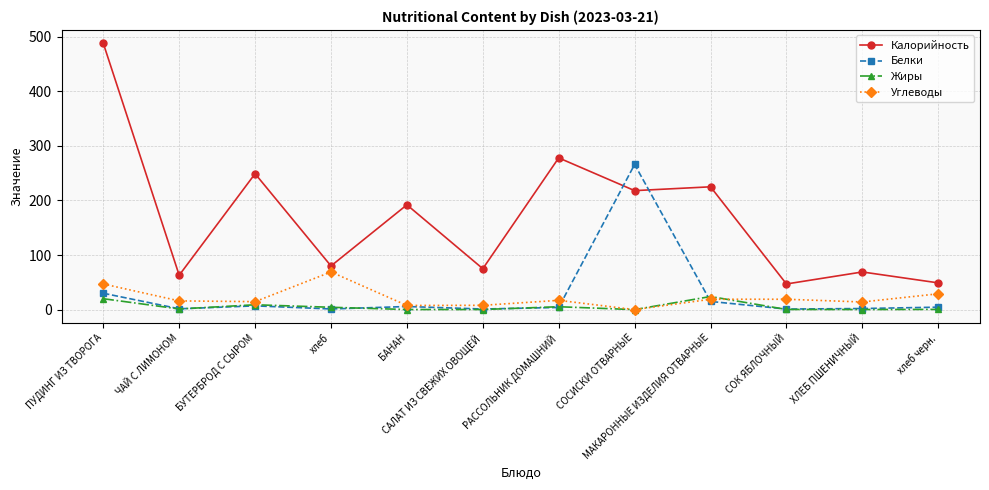

In Углеводы, how many points are lower than both neighbors (excluding endpoints)?

4